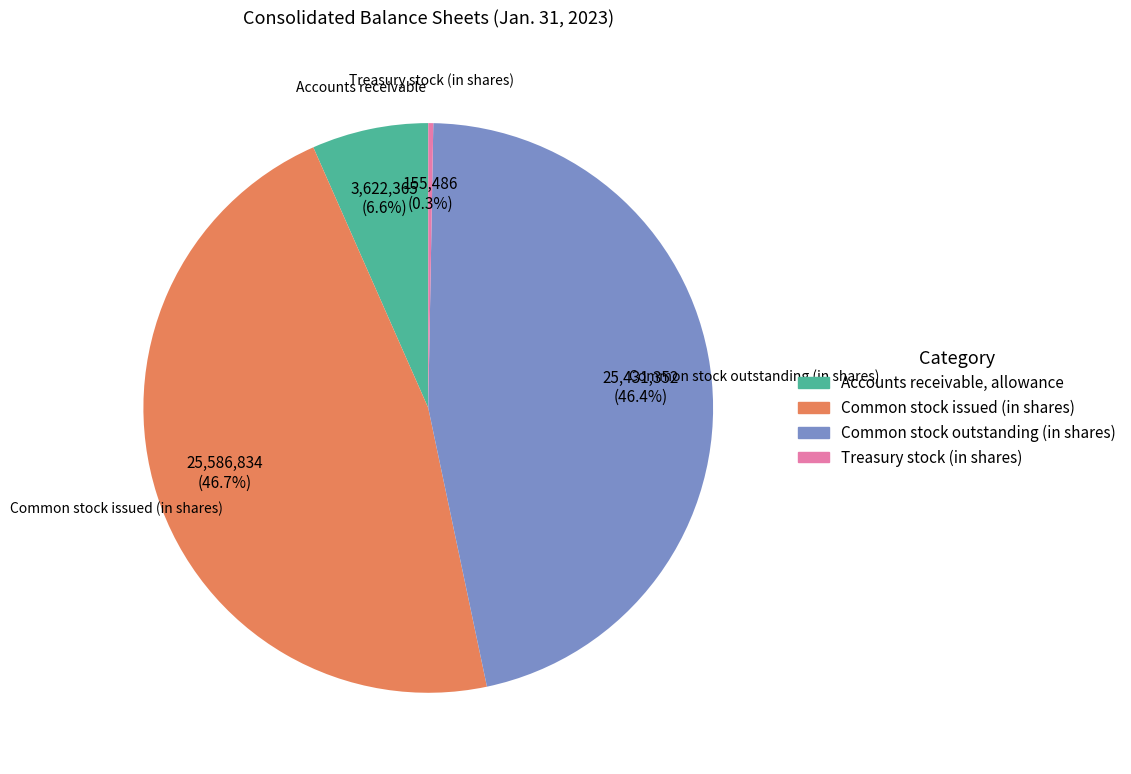

Which category has the smallest portion of the pie?

Treasury stock (in shares)